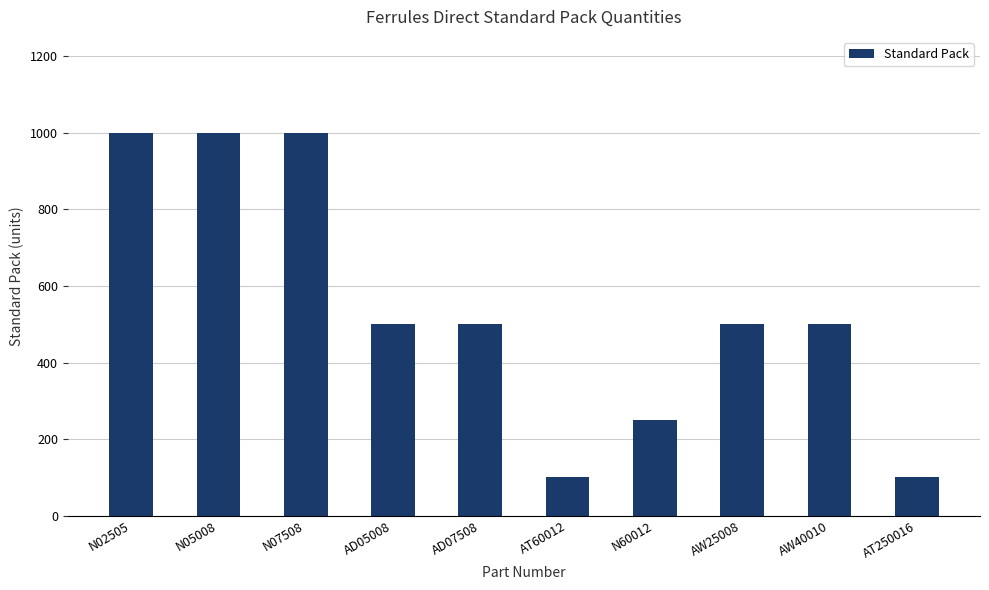

Does the chart contain any negative values?

No